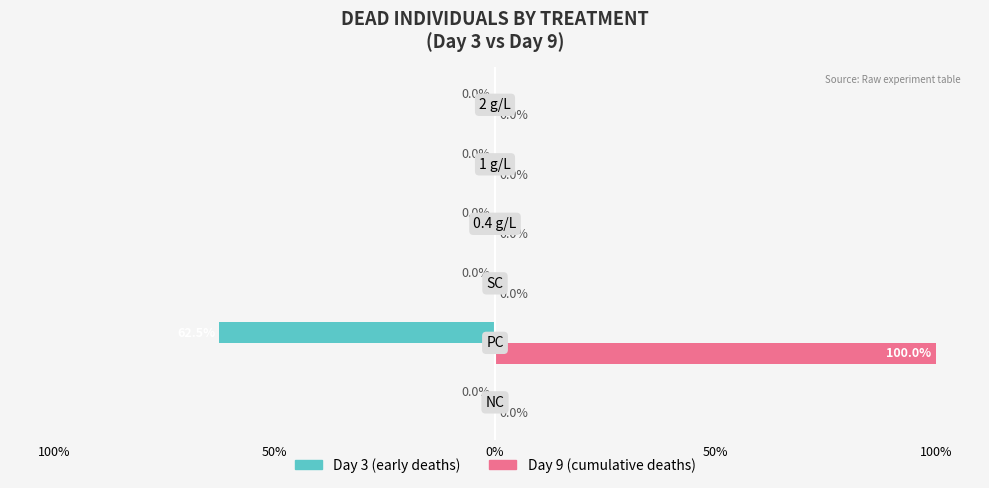

The value of Day 9 (late) at 0% is 47.3. True or false?

False